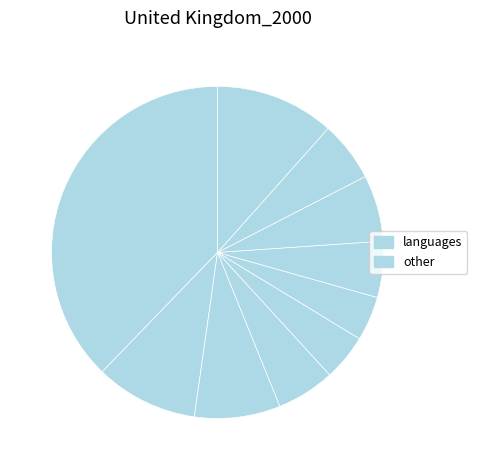

Count the number of slices in the pie.

10